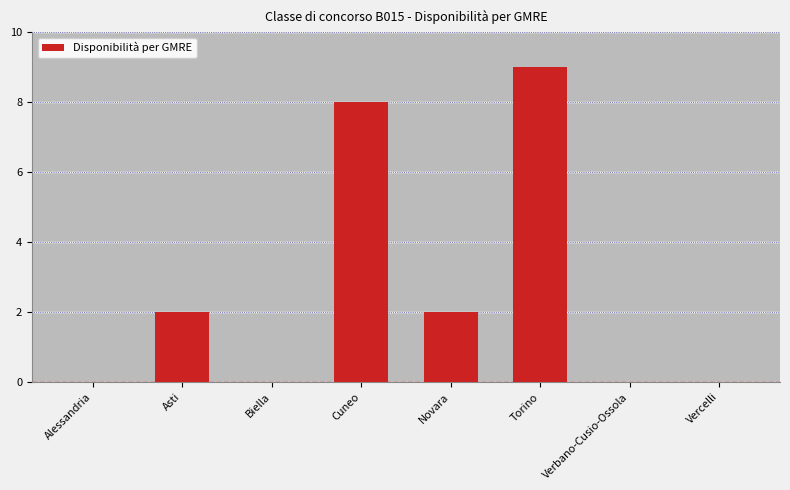

Are the bars horizontal?

No